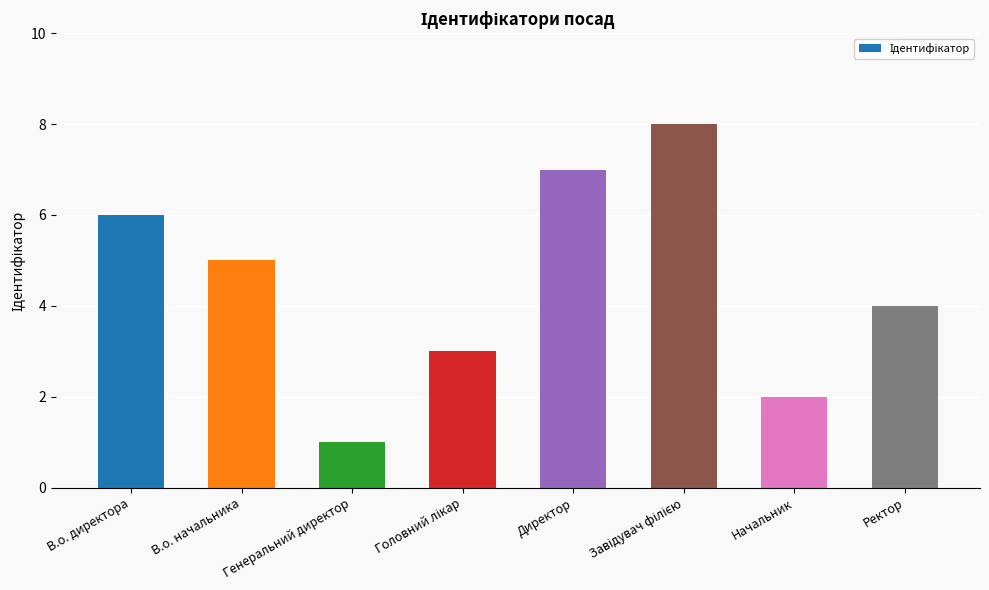

What is the sum of all values?

36